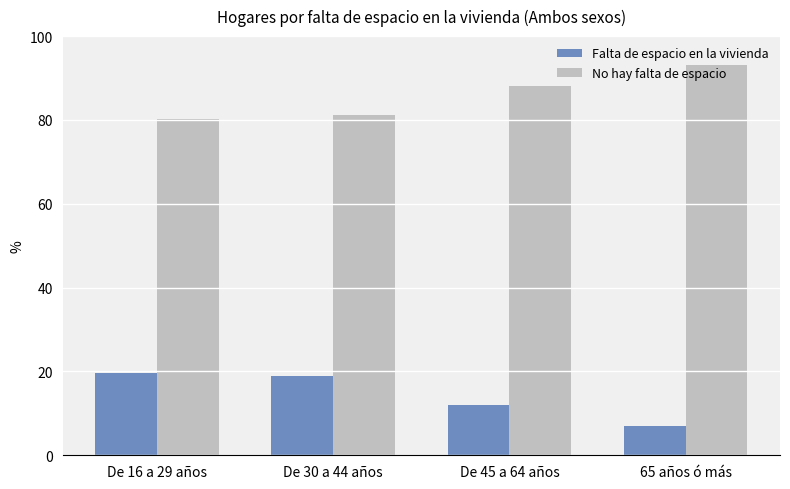

What is the difference between the Falta de espacio en la vivienda values at De 16 a 29 años and De 30 a 44 años?

0.9